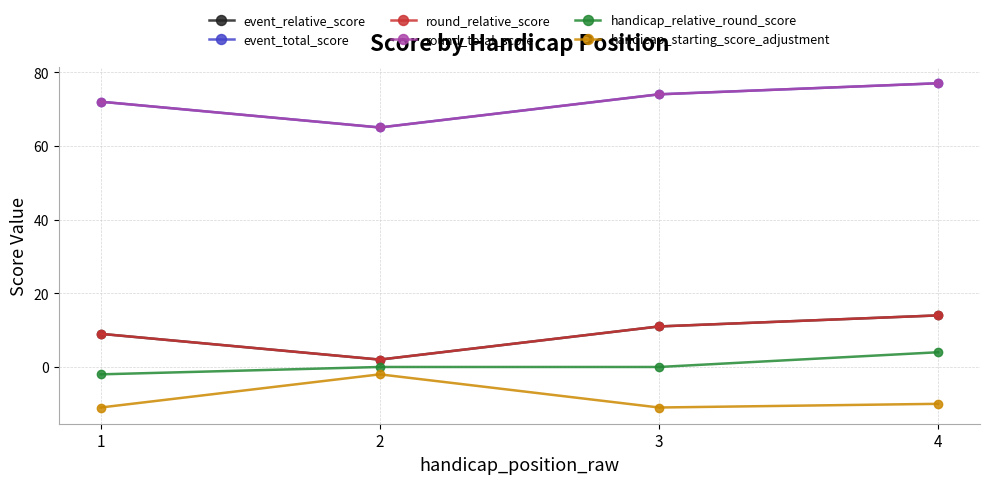

Which series has the largest total across all categories?

event_total_score